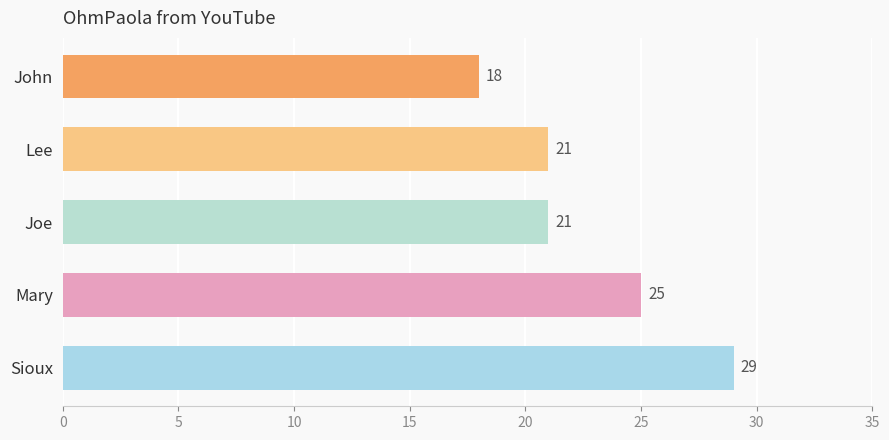

At which category does the chart reach its minimum across all series?

John